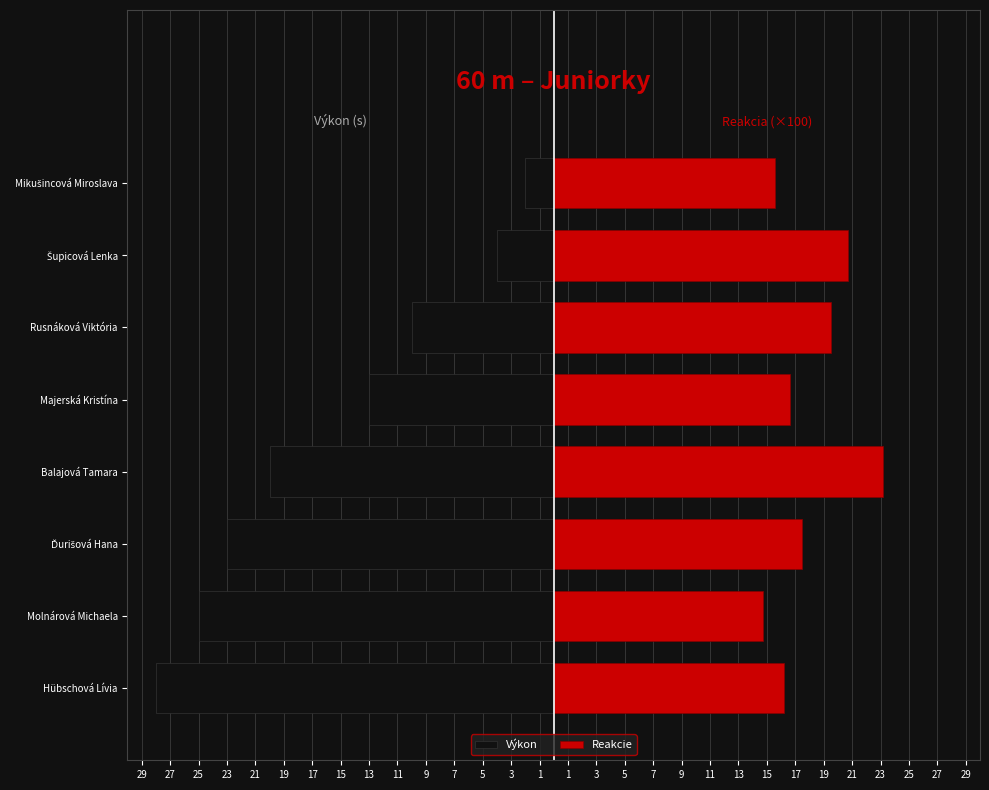

How many data points in Výkon are less than -12?

5